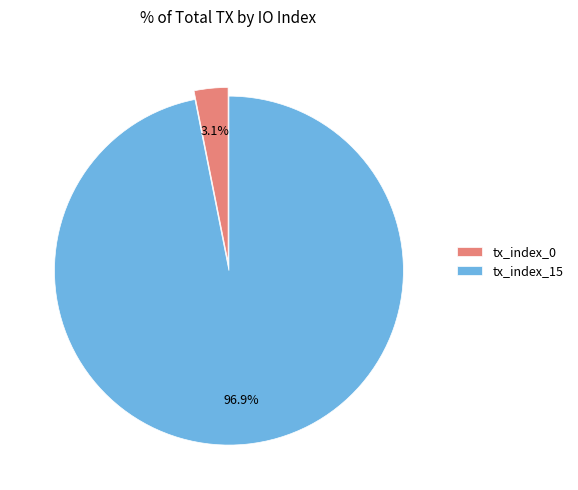

To the nearest percent, what is the difference between the largest and smallest slice percentages?

94%